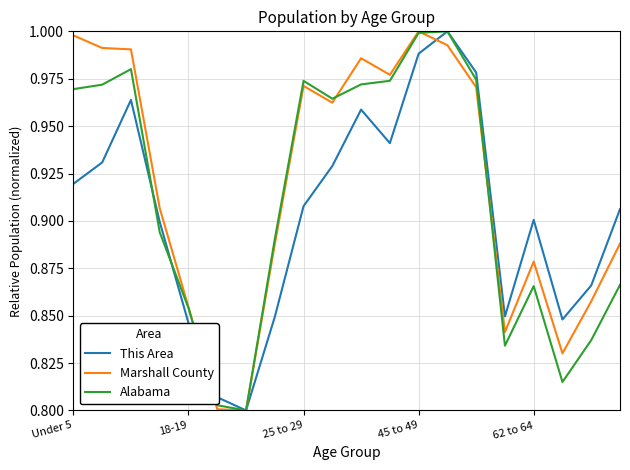

Rank the series by their average value, from highest to lowest.

Marshall County, Alabama, This Area